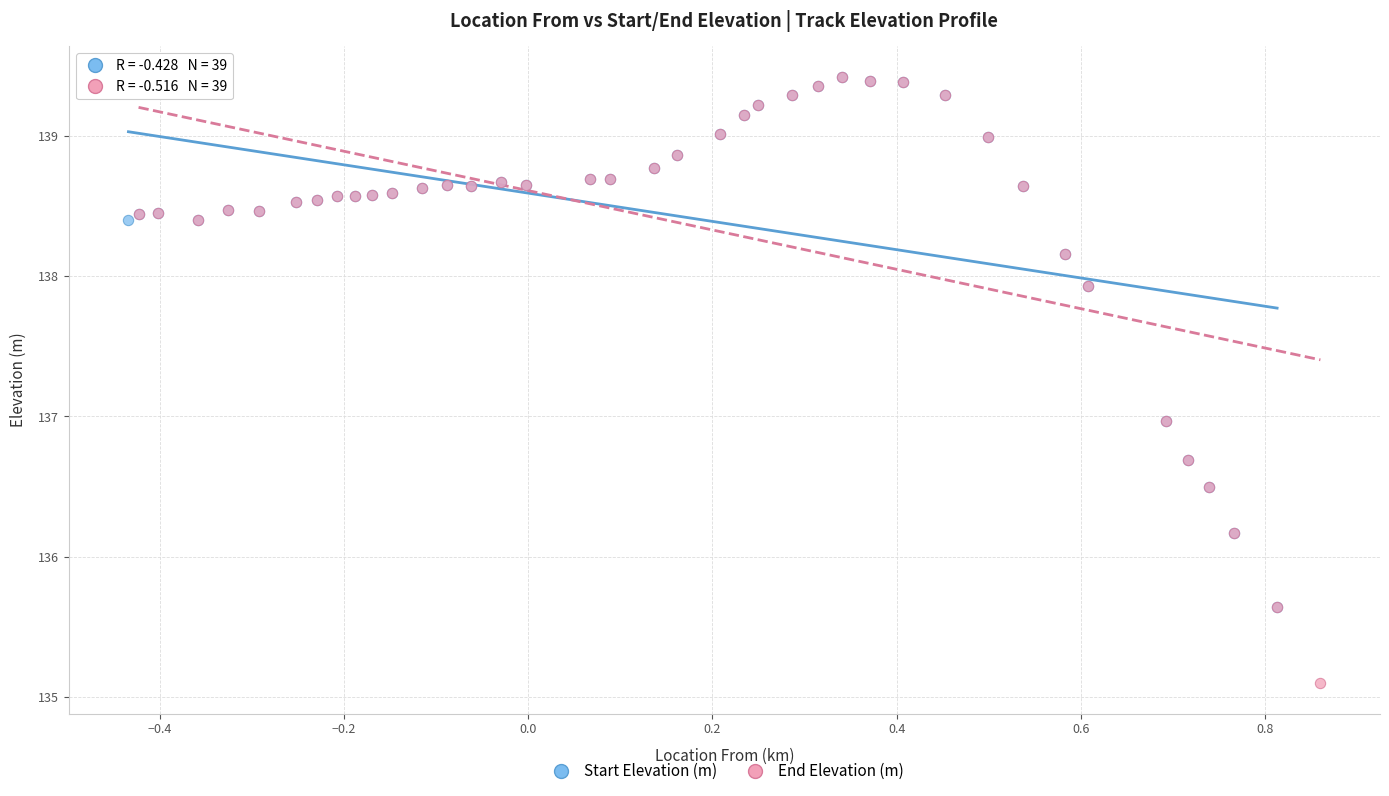

What are all the series names shown in the legend?

Start Elevation (m), End Elevation (m)